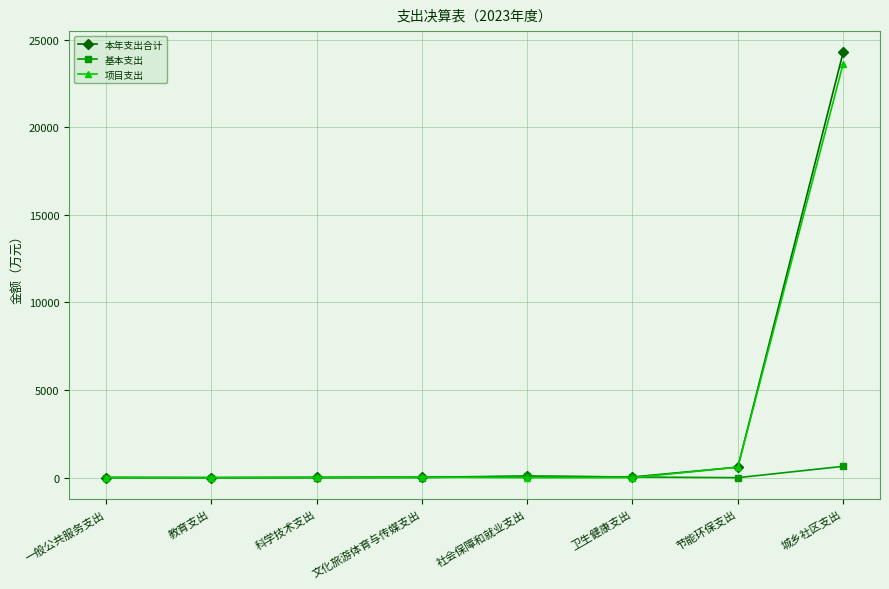

Read the 项目支出 value at 城乡社区支出.

23624.5